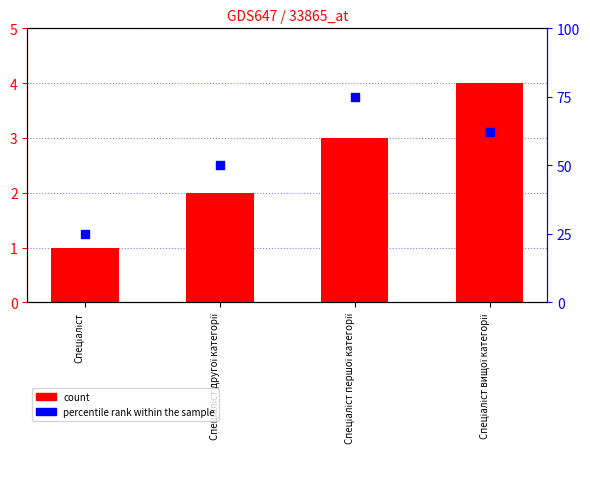

At how many categories does at least one series exceed 63?

1